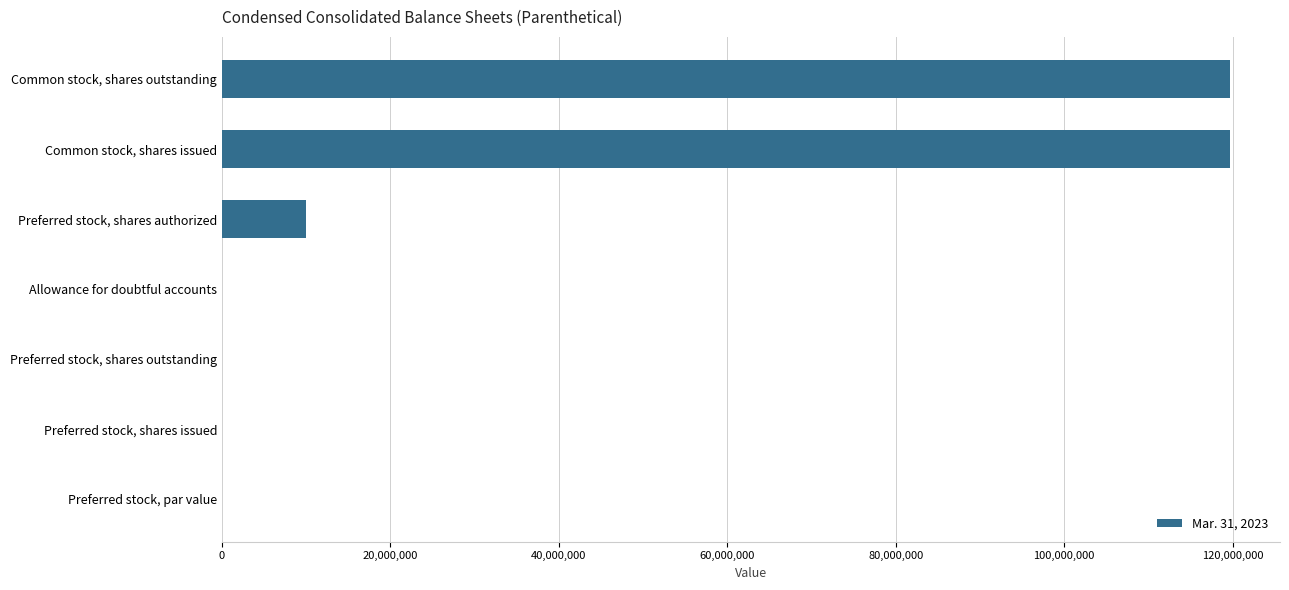

At which label is the value closest to 59814148?

Preferred stock, shares authorized